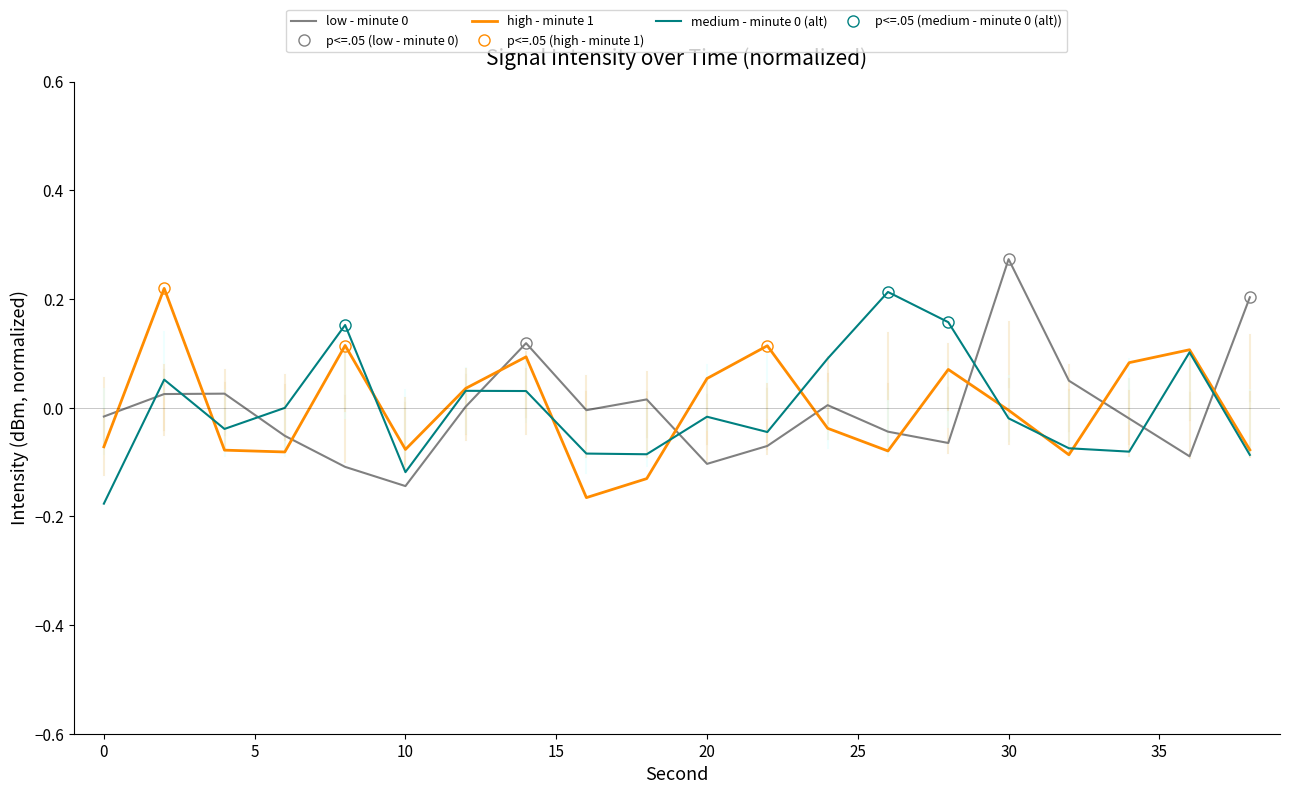

True or false: medium - minute 0 (alt) and low - minute 0 cross at least once.

True